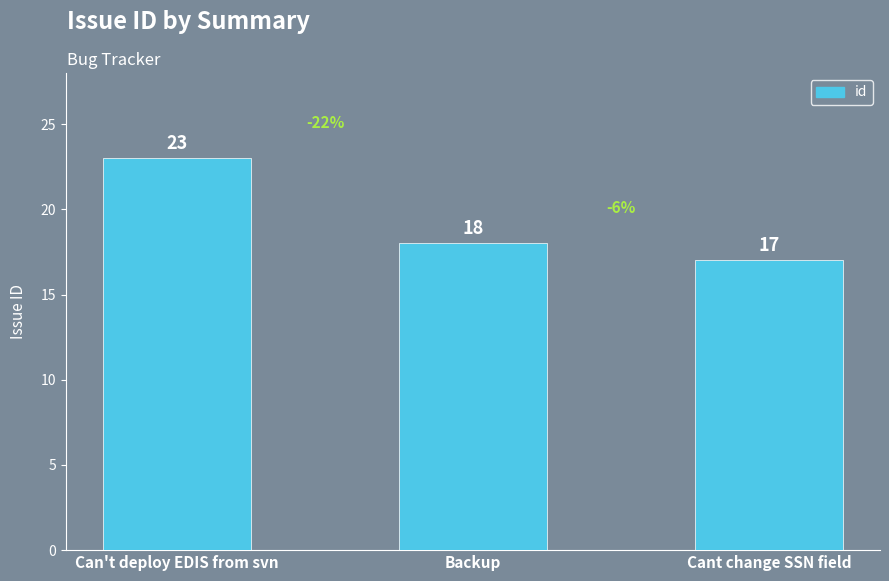

Does the chart contain stacked bars?

No